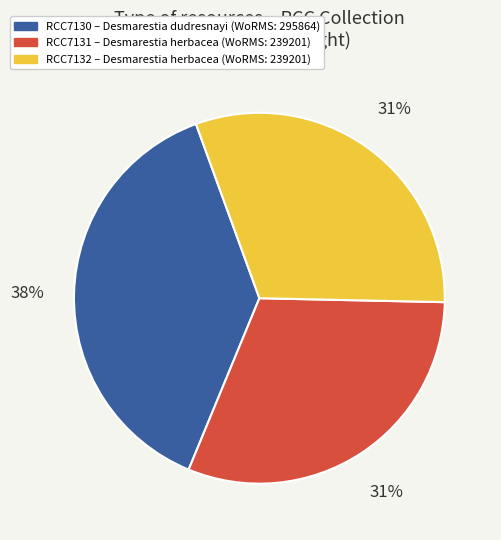

How many segments does this pie chart have?

3